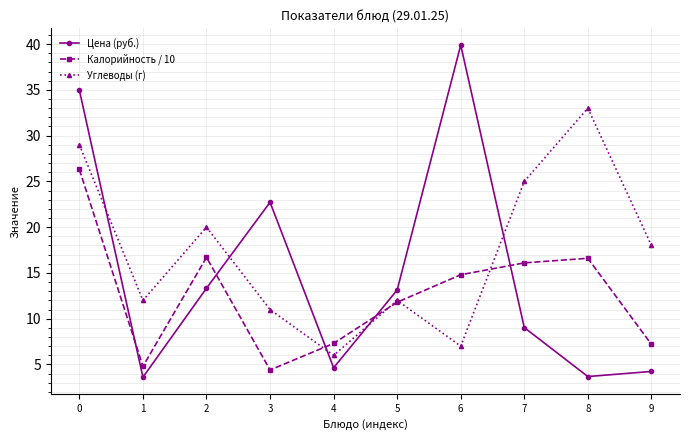

What is the total value across all series at 0?

90.3